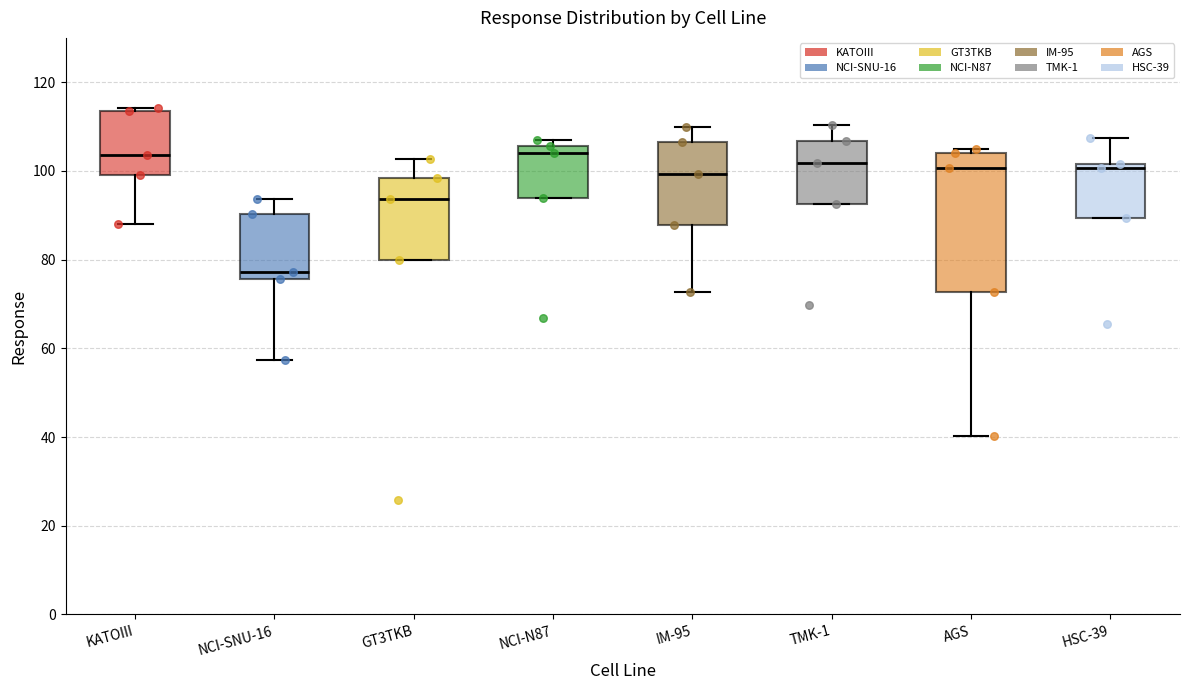

Reading left to right, read every box against the y-axis: the position of its median line, the range the box covers, and the ends of its whiskers. The values are not printed on the chart, so give them approximately, as read against the axis.

KATOIII: median 104, box 100 to 114, whiskers 88 to 114 (just above the box's upper edge)
NCI-SNU-16: median 78, box 76 to 90, whiskers 58 to 94
GT3TKB: median 94, box 80 to 98, whiskers 80 to 102
NCI-N87: median 104, box 94 to 106, whiskers 94 to 106 (just above the box's upper edge)
IM-95: median 100, box 88 to 106, whiskers 72 to 110
TMK-1: median 102, box 92 to 106, whiskers 92 to 110
AGS: median 100, box 72 to 104, whiskers 40 to 104 (just above the box's upper edge)
HSC-39: median 100, box 90 to 102, whiskers 90 to 108